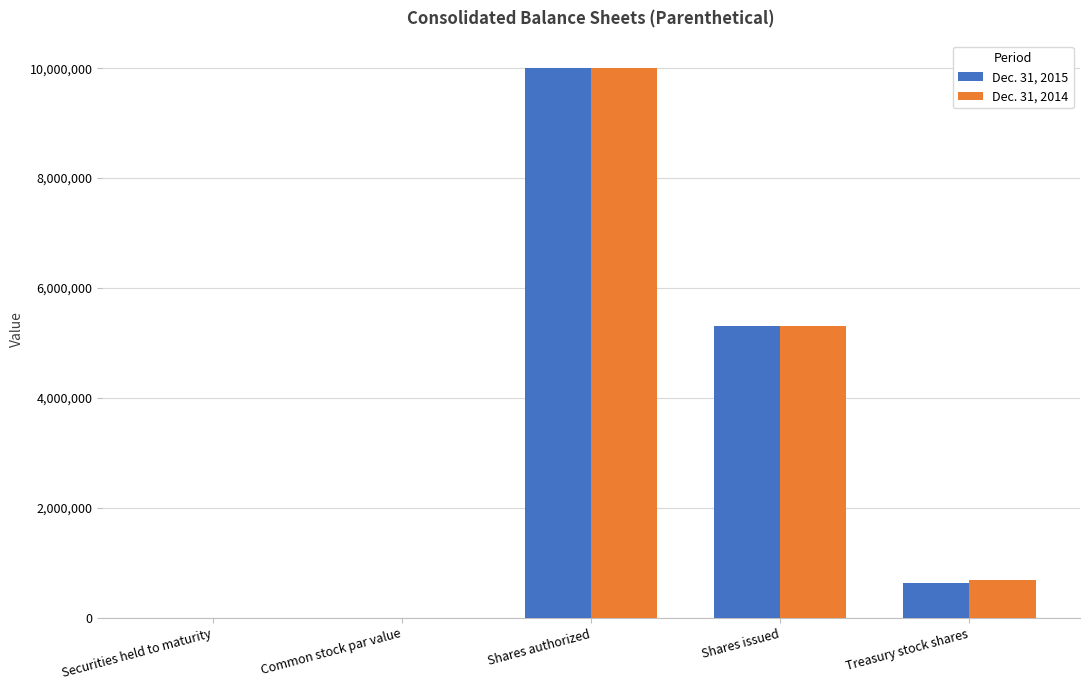

At which category is the sum across all series the highest?

Shares authorized